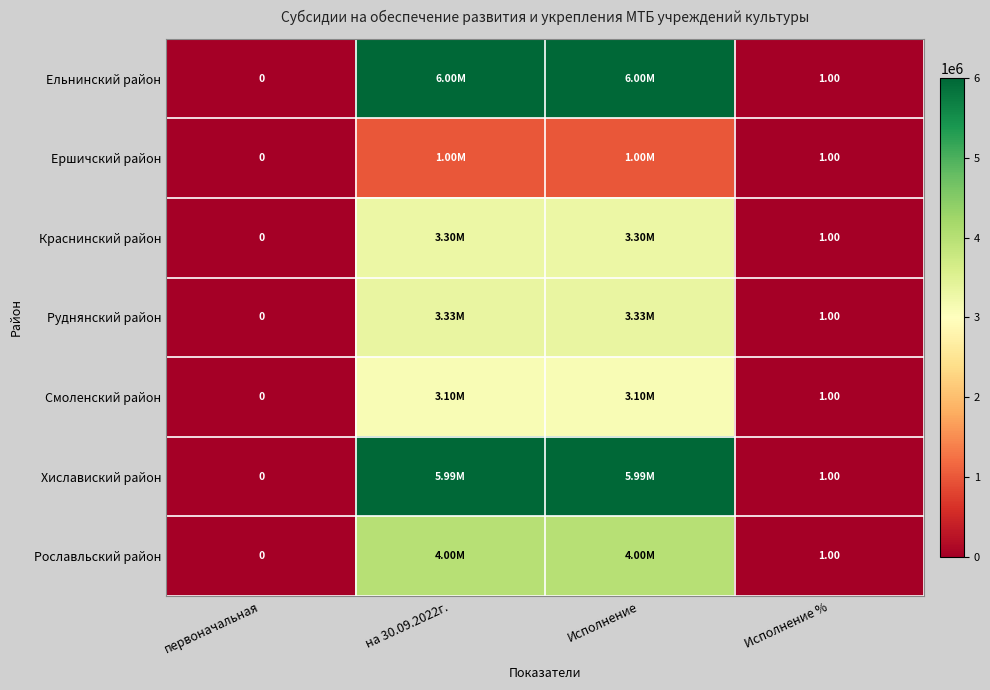

Which series has the largest range (max minus min)?

Ельнинский район